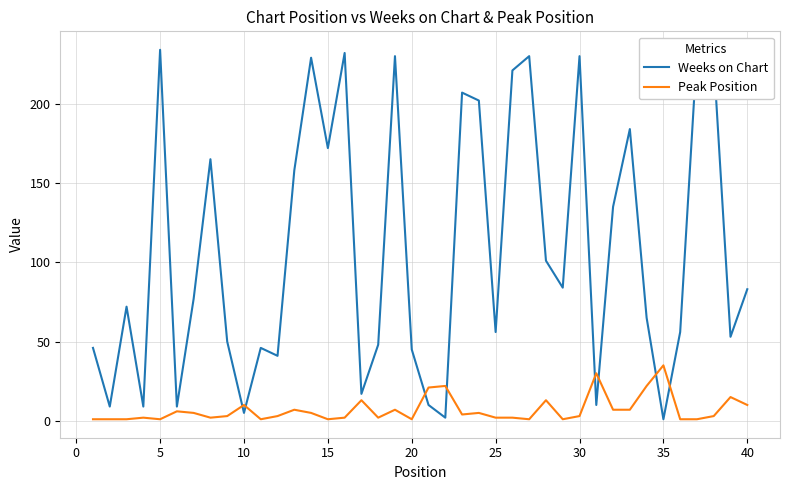

Which series has the largest total across all categories?

Weeks on Chart